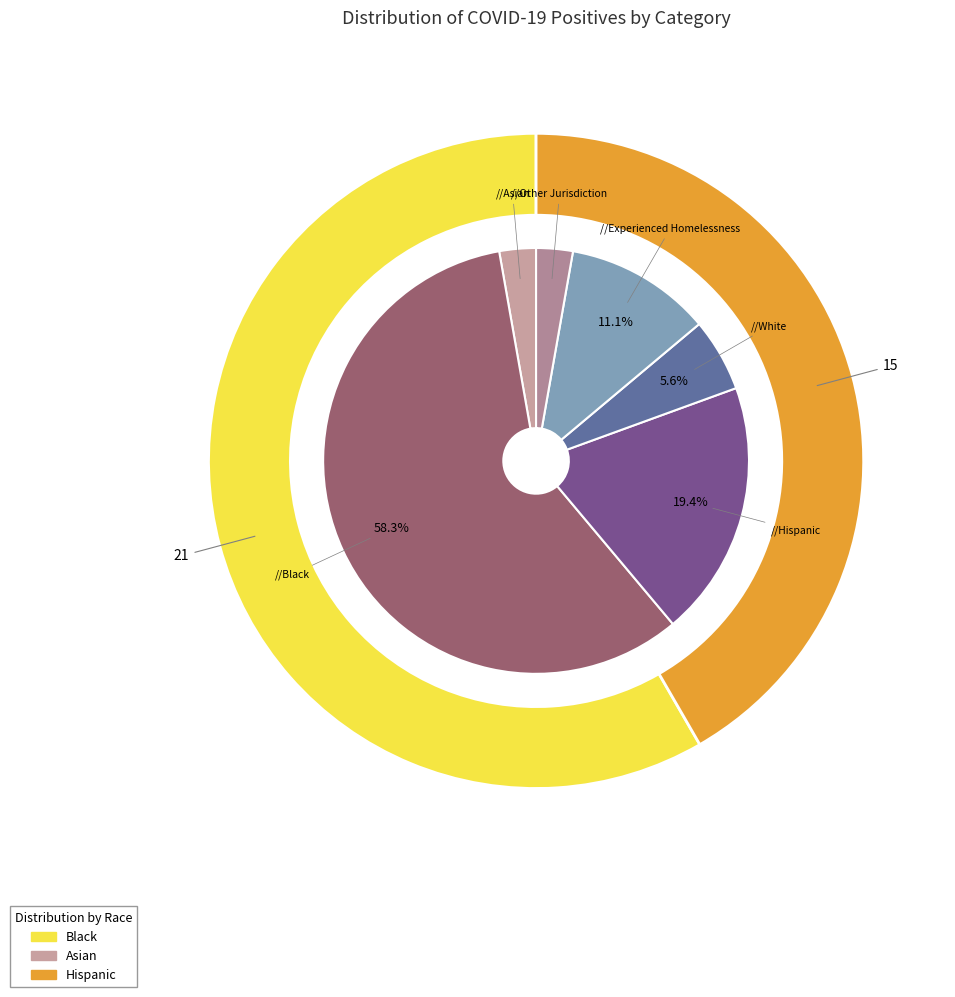

Is there any slice that represents more than half of the pie?

Yes